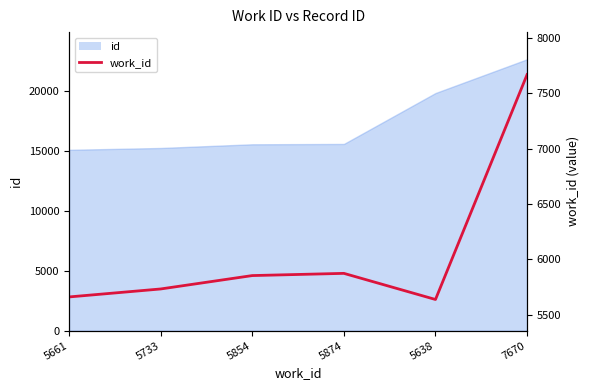

What is the approximate value at 5874, to the nearest 50?

5850